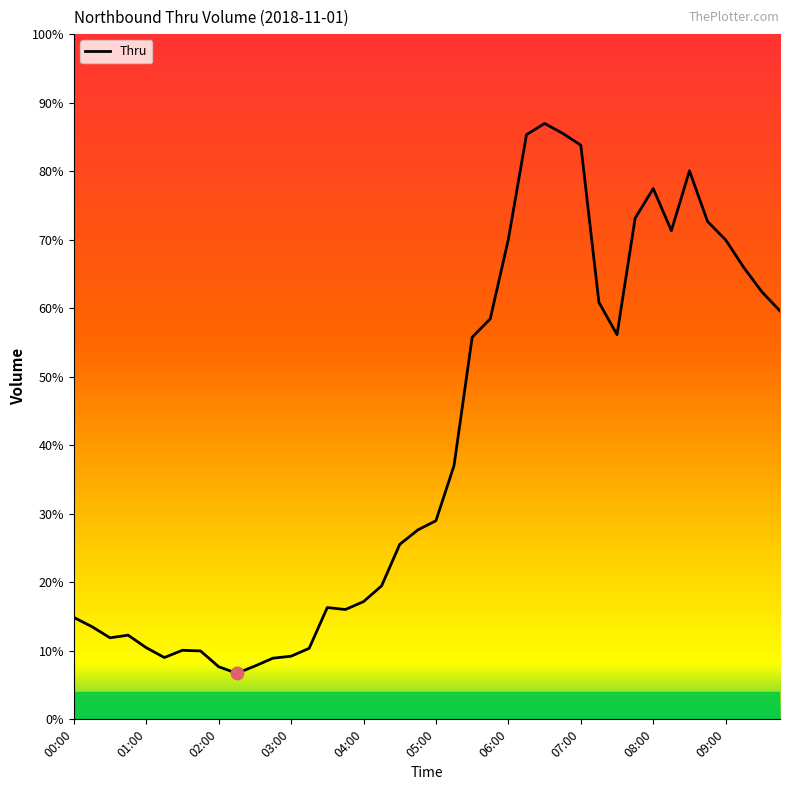

Reading left to right, transcribe all the data shown in this chart.

155	141	124	128	109	94	105	104	80	70	81	93	96	108	170	167	179	203	266	288	302	386	581	609	730	889	906	891	873	634	585	762	807	743	834	757	729	687	650	621